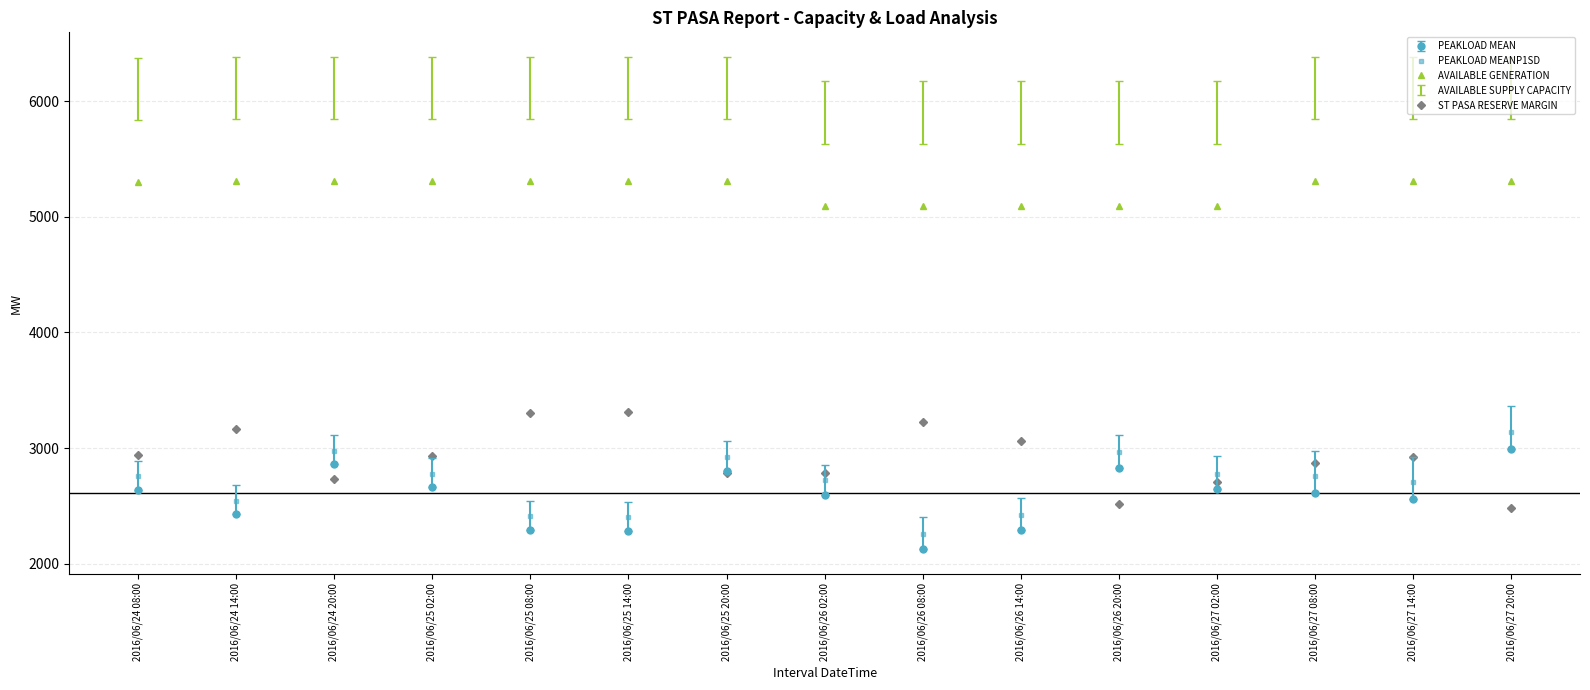

What is the maximum value for PEAKLOAD MEAN?

2992